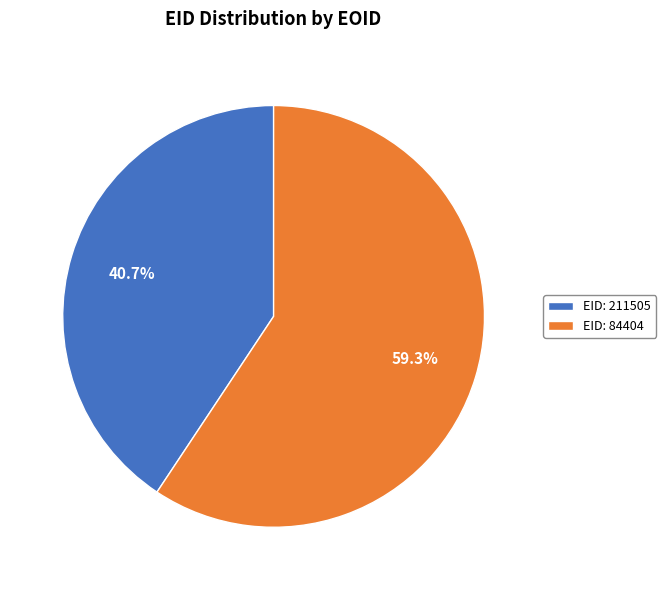

What is the smallest slice in the pie chart?

EID: 211505